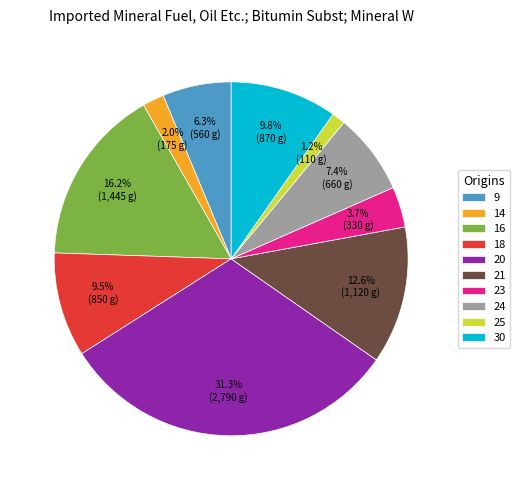

Does any single category account for the majority?

No